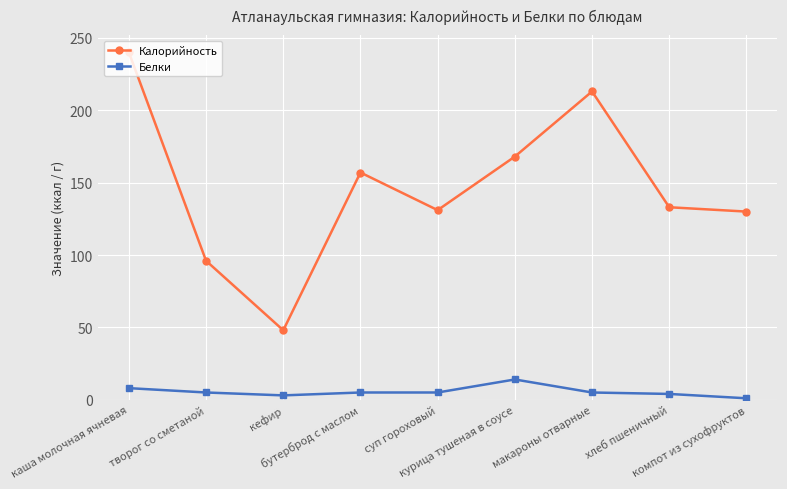

What is the label of the 2nd point from the left?

творог со сметаной